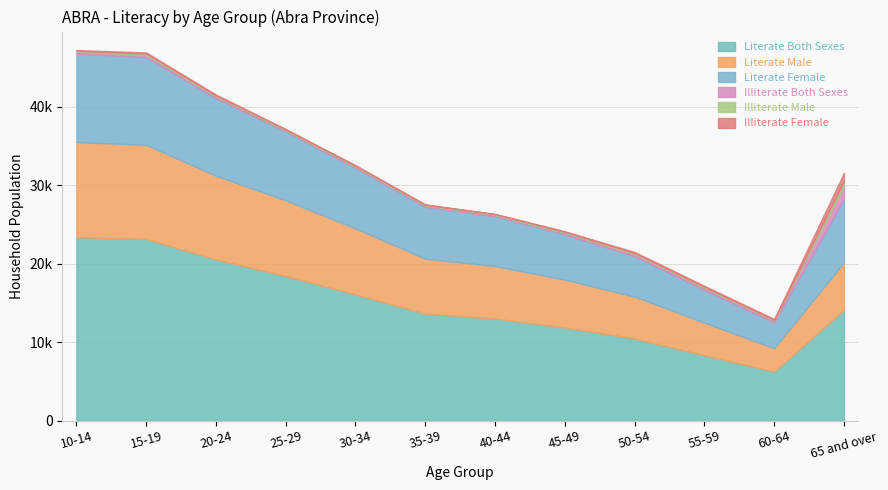

In Illiterate Both Sexes, how many points are lower than both neighbors (excluding endpoints)?

3